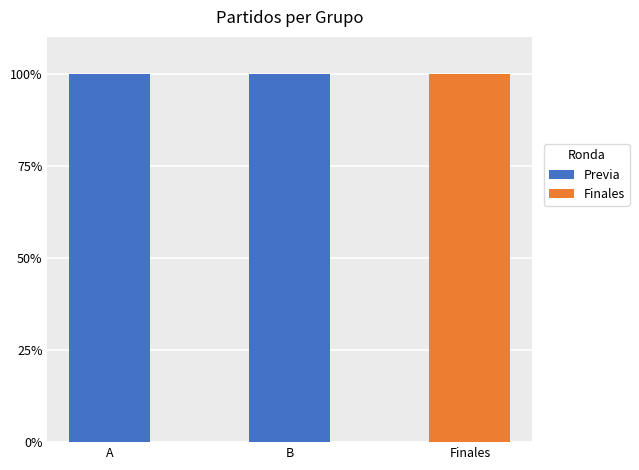

Reading left to right, what are the values for Previa?

A=100	B=100	Finales=0